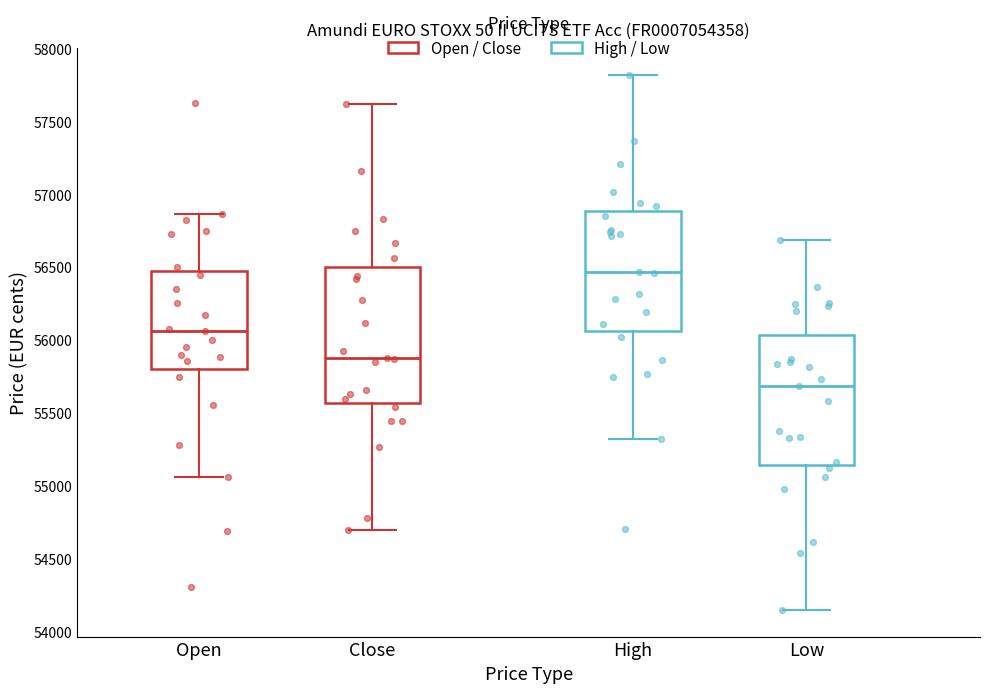

Where does the lower whisker of the box for Close end on the y-axis? The values are not printed on the chart, so give them approximately, as read against the axis.

54700